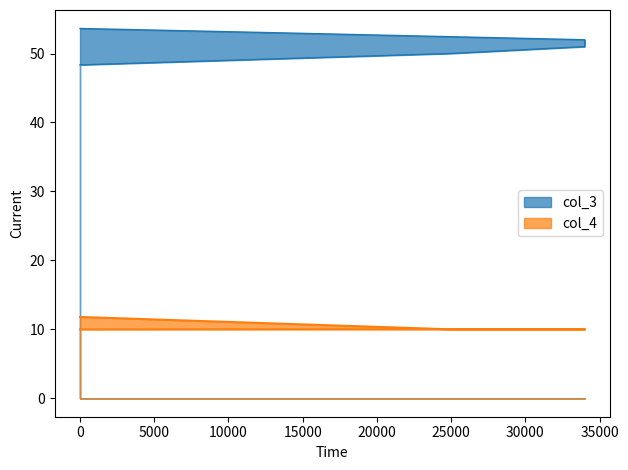

What is the average value of the col_4 series?

10.3